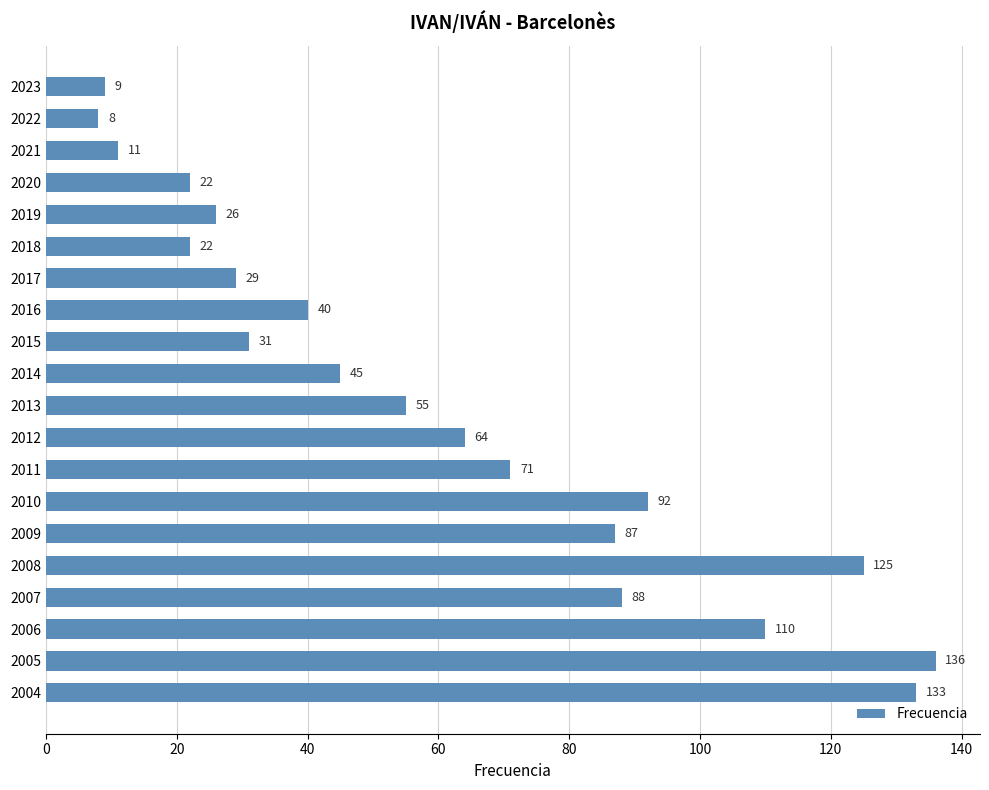

What is the difference between the values at 2015 and 2018?

9